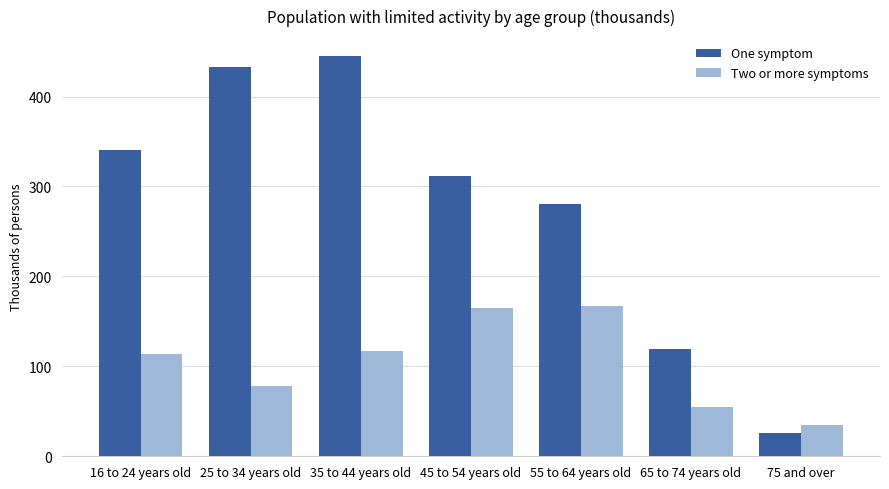

What is the label of the 6th bar from the left?

65 to 74 years old